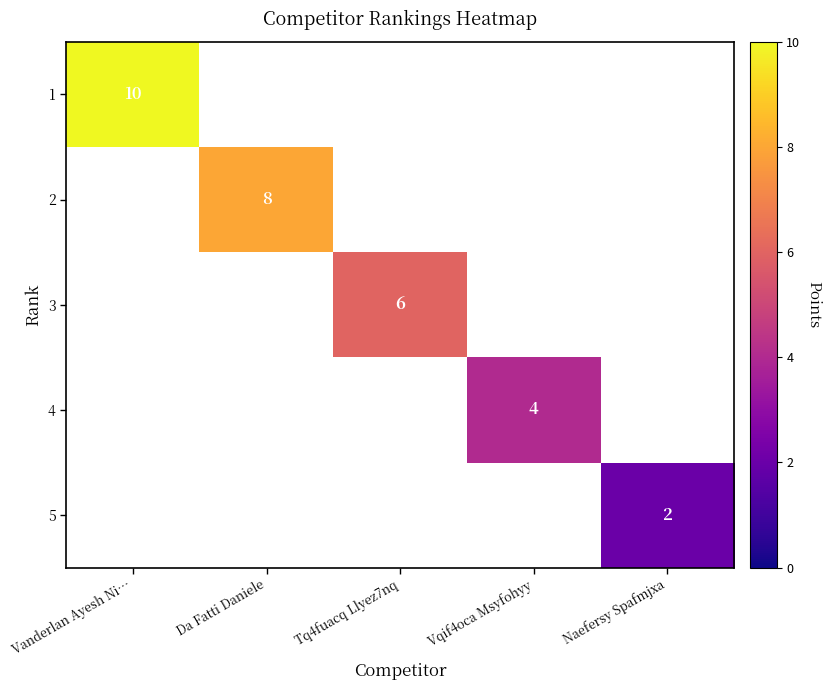

Is it true that 4 equals 5.6 at Vqif4oca Msyfohyy?

False